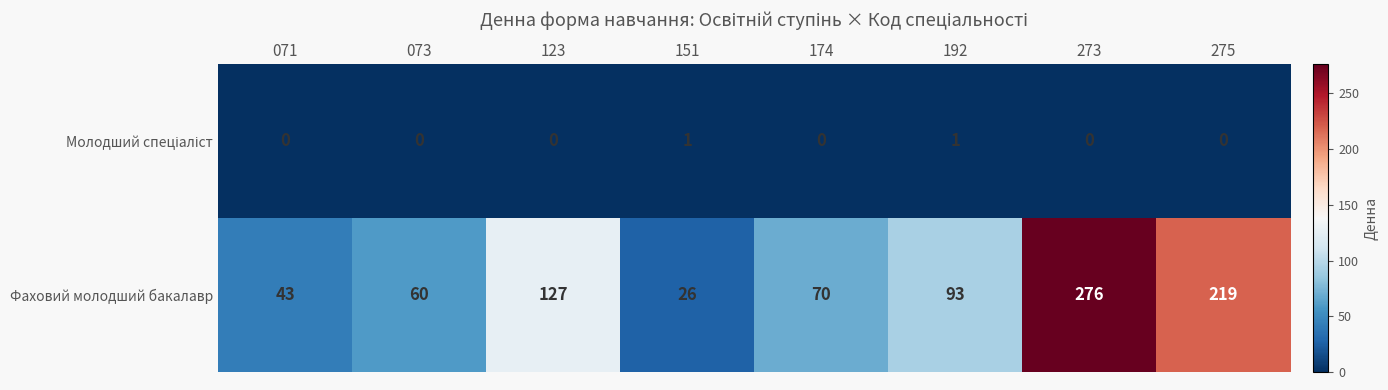

What is the difference between the maximum and minimum values in the Фаховий молодший бакалавр series?

250